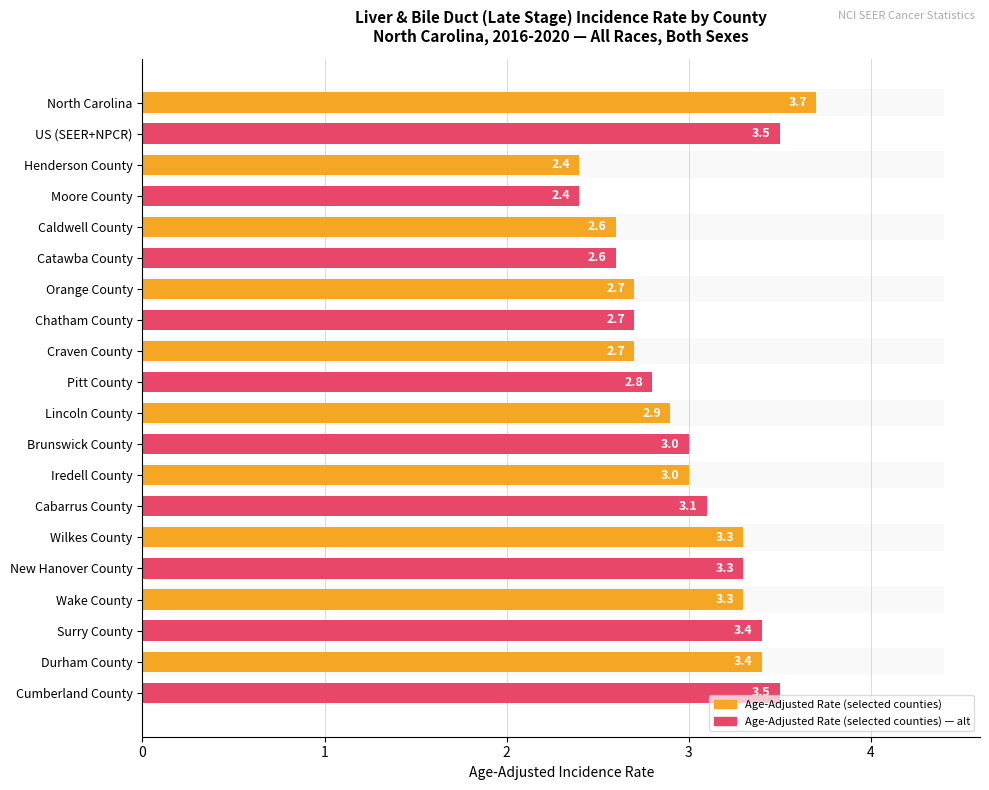

Count the number of categories in the chart.

20